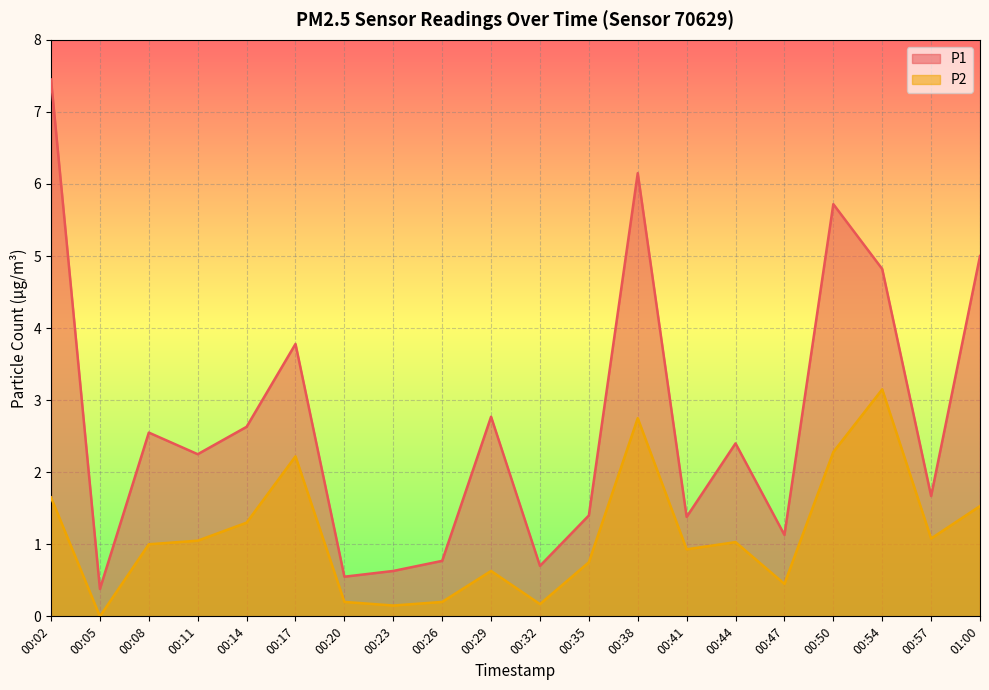

What are all the series names shown in the legend?

P1, P2